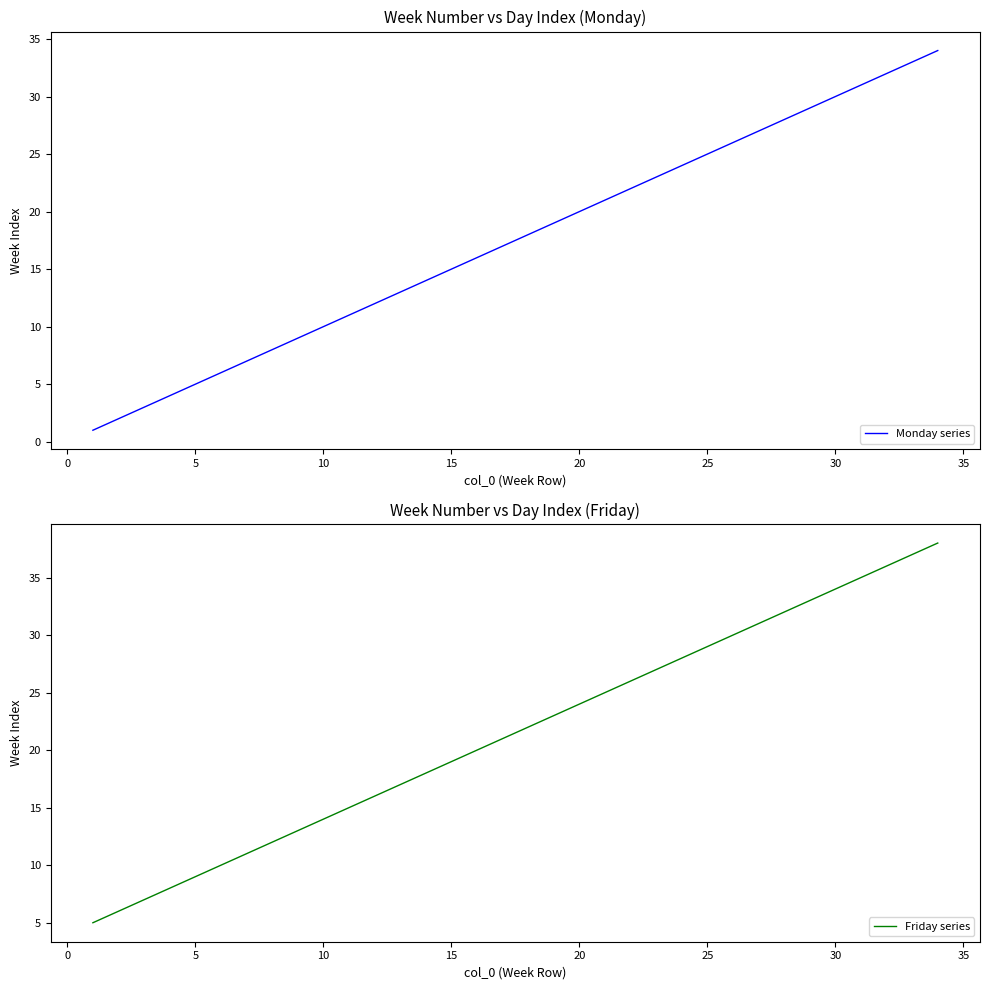

True or false: Monday series and Friday series intersect in this chart.

False